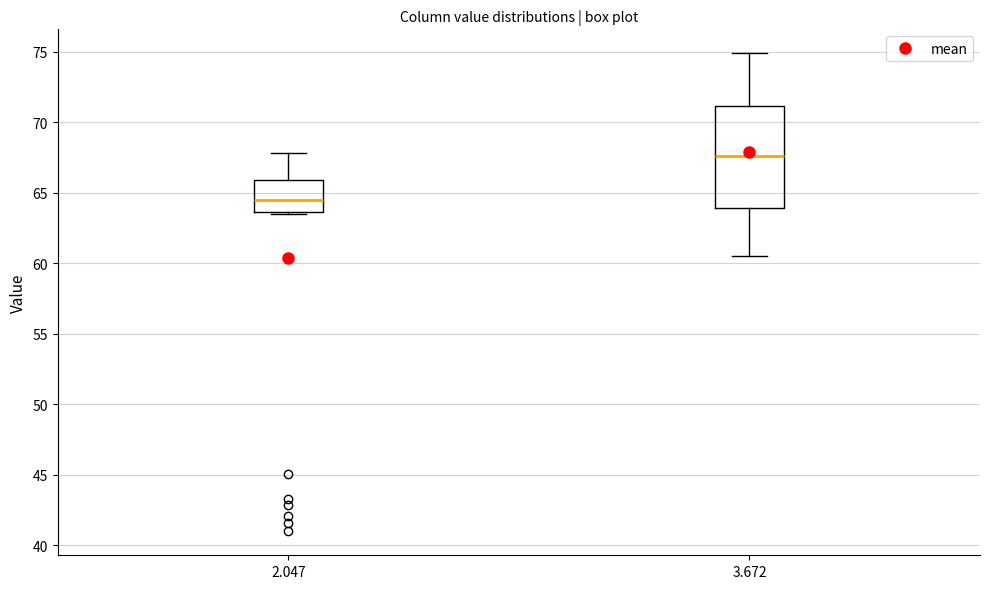

Which box is the tallest, from its lower edge to its upper edge?

3.672